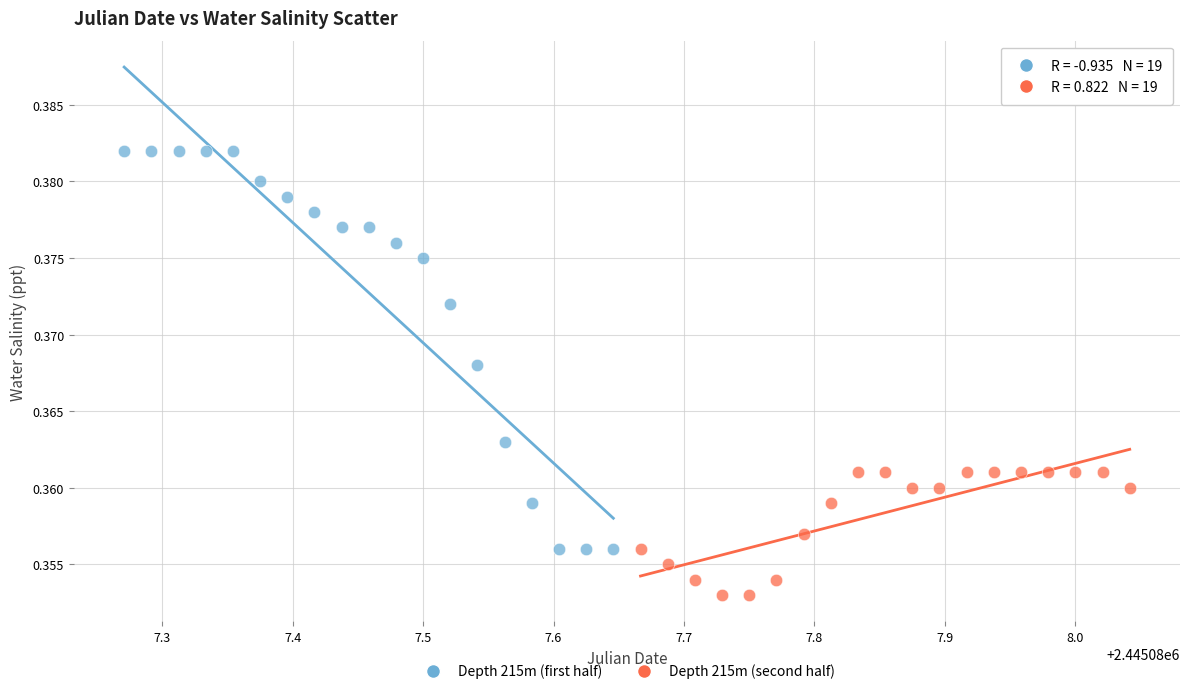

Which series contains the lowest Y value?

Depth 215m (second half)